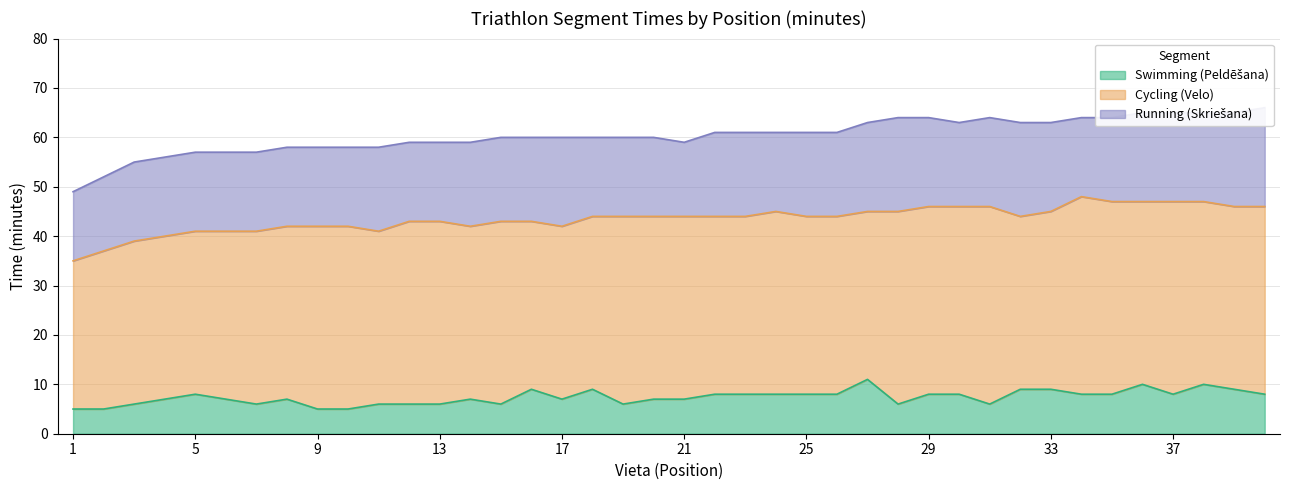

In Running (Skriešana), how many points are lower than both neighbors (excluding endpoints)?

4